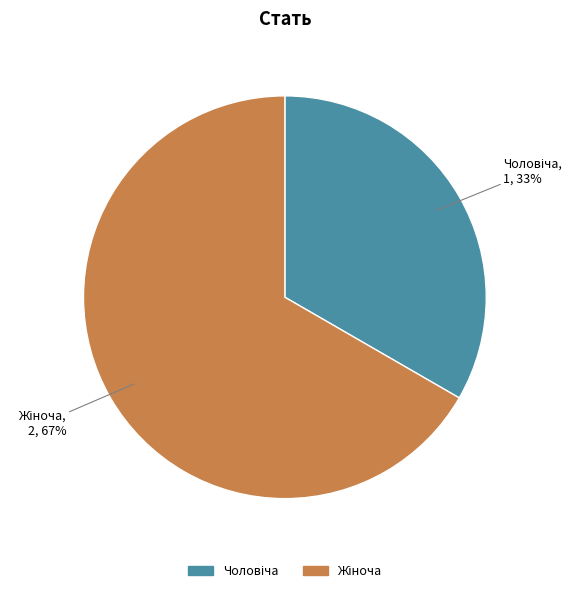

To the nearest percent, what is the average slice percentage?

50%